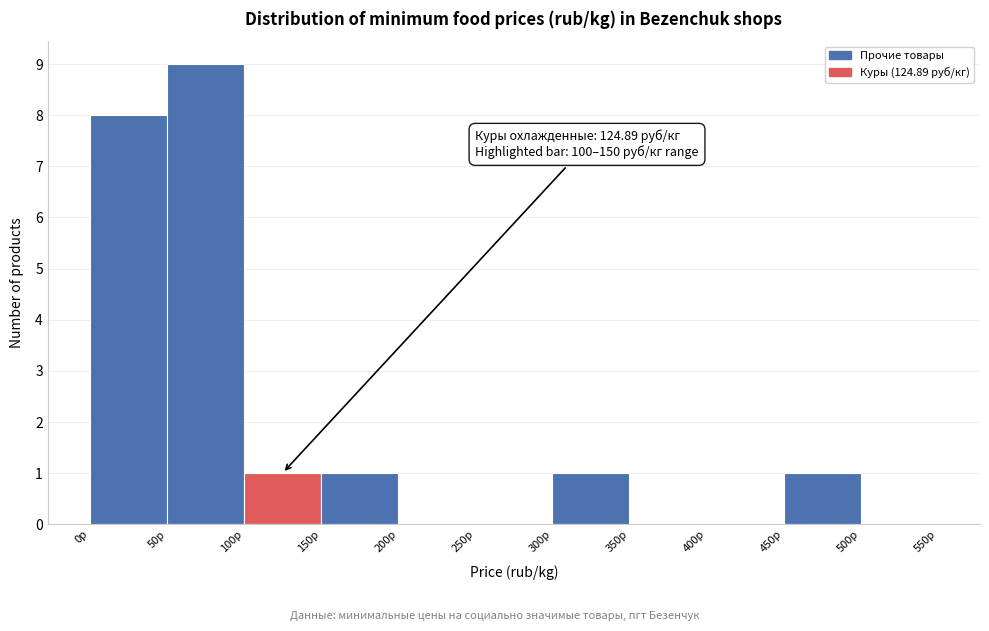

Over which range of the x-axis is the bar tallest?

50 to 100